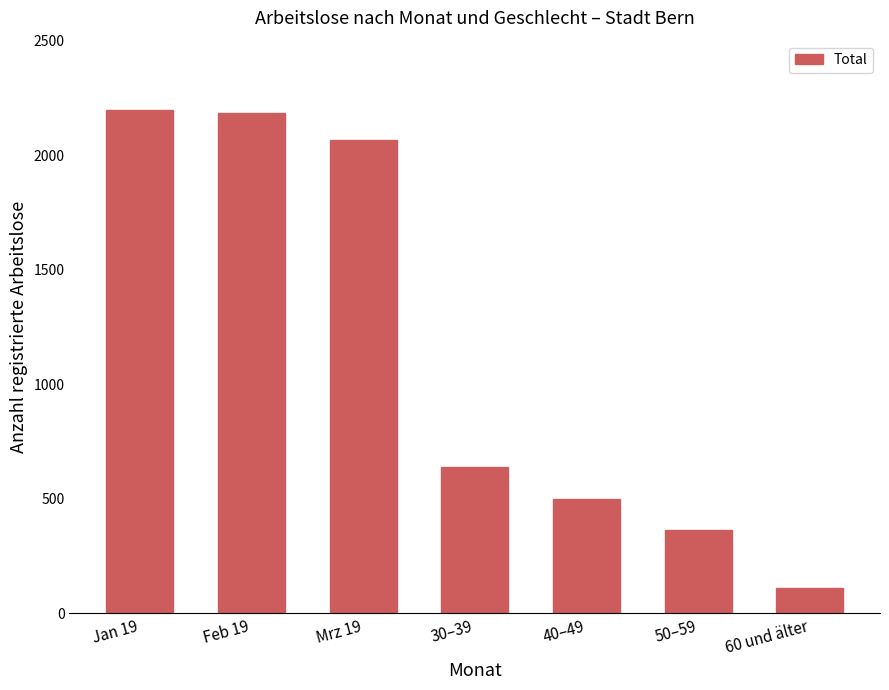

What is the maximum value shown in the chart?

2199